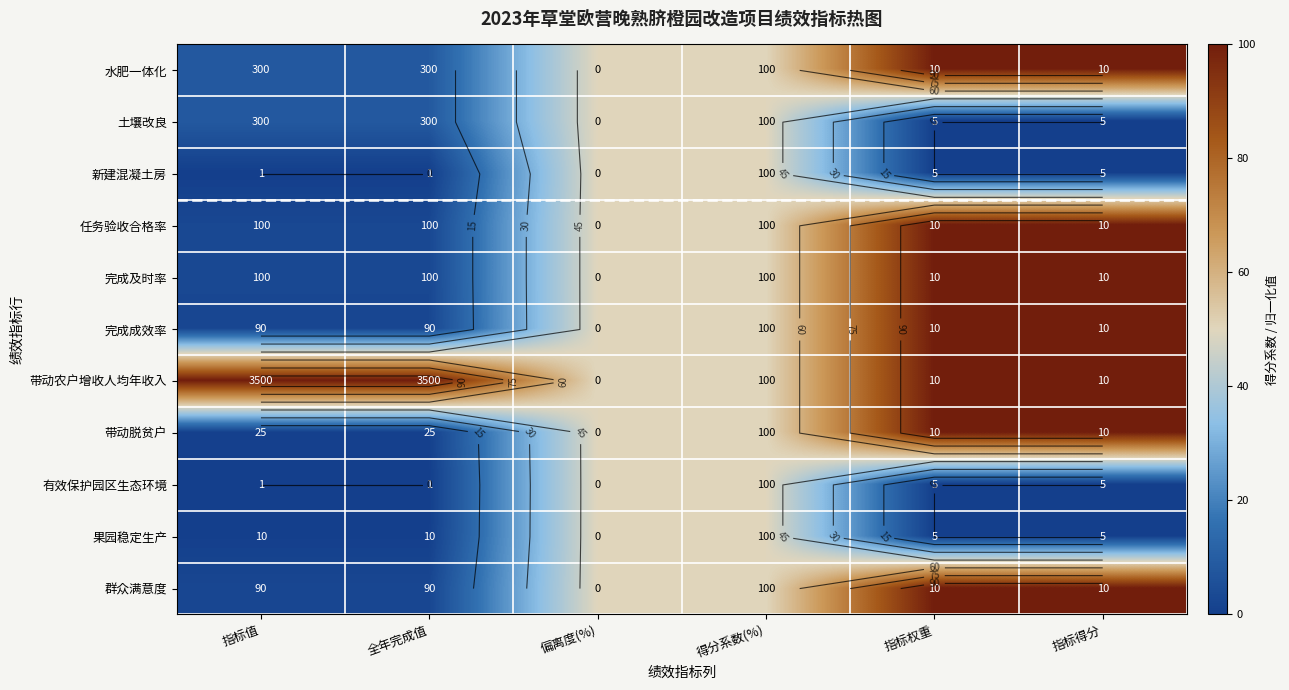

Which category has the lowest value across all series?

指标权重